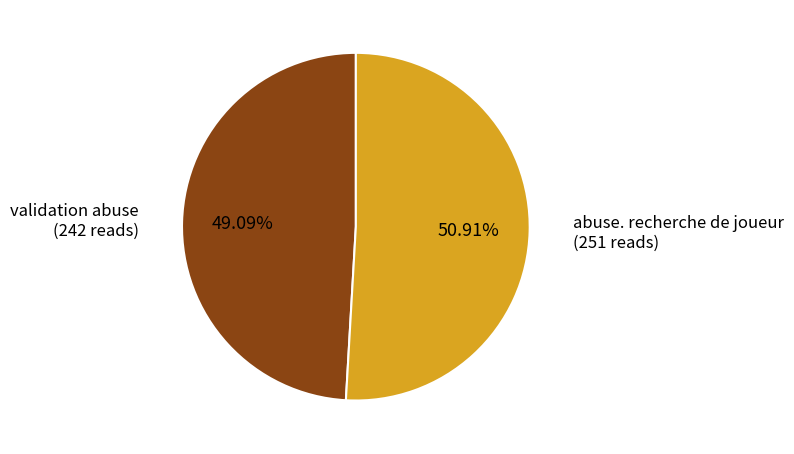

To the nearest percent, what is the difference between the largest and smallest slice percentages?

2%